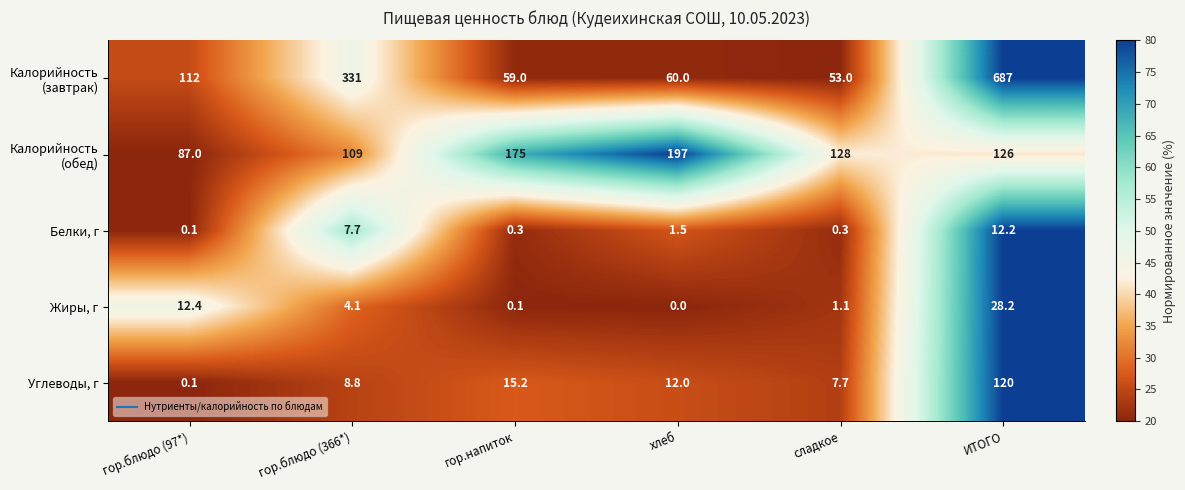

Where is Жиры, г nearest to the value 14?

гор.блюдо (97*)